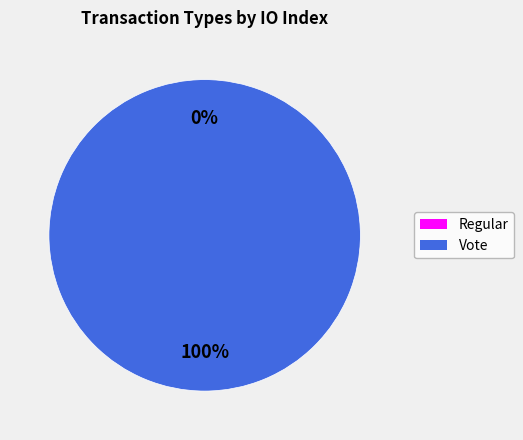

To the nearest percent, what is the difference between the largest and smallest slice percentages?

100%